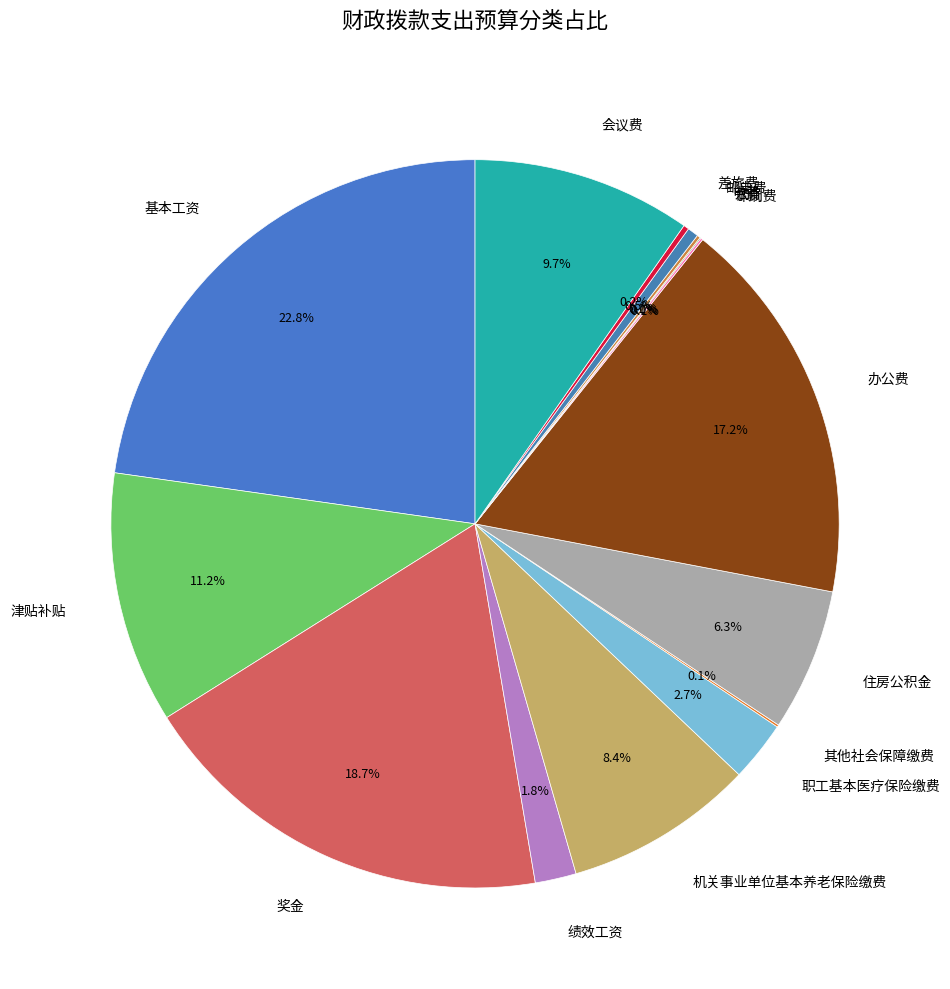

What percentage is NOT represented by 职工基本医疗保险缴费?

97.3%